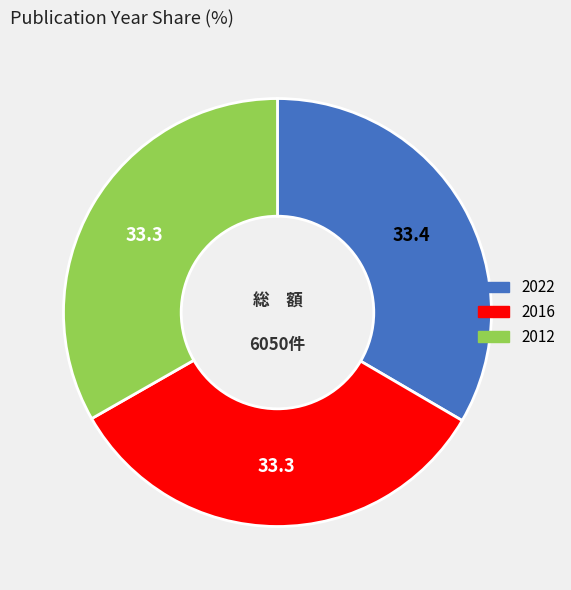

Do 2022 and 2016 together represent more than half of the pie?

Yes